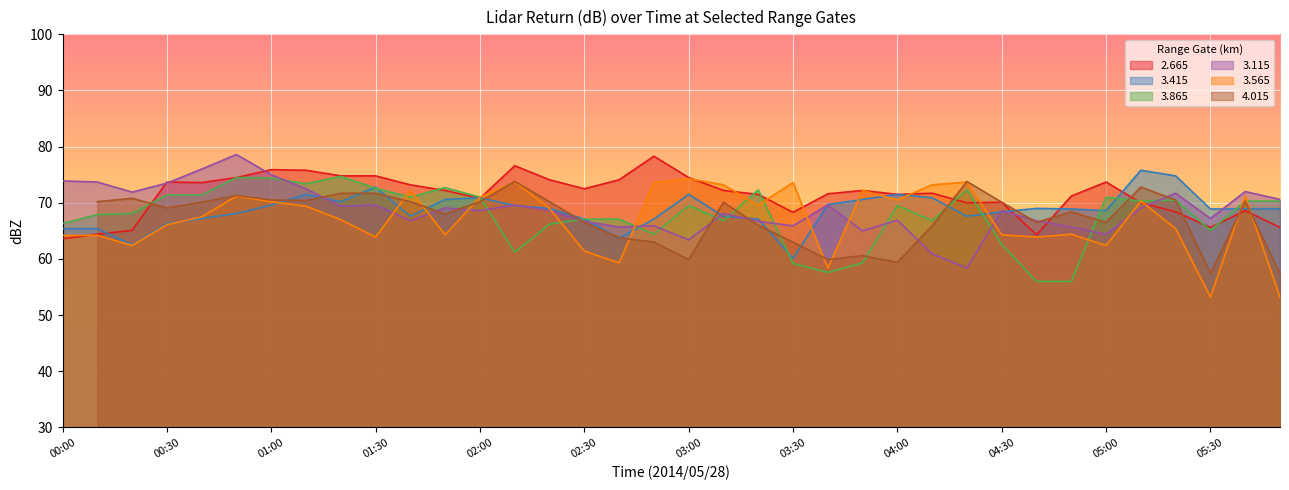

What is the maximum value for 2.665?

78.3